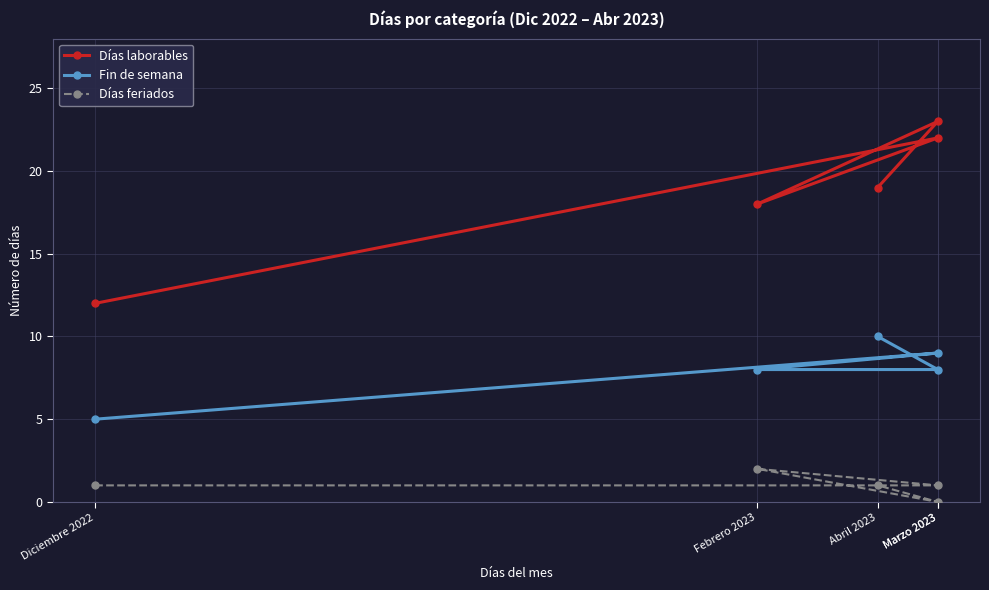

The Días laborables series shows 22 at Marzo 2023. True or false?

True